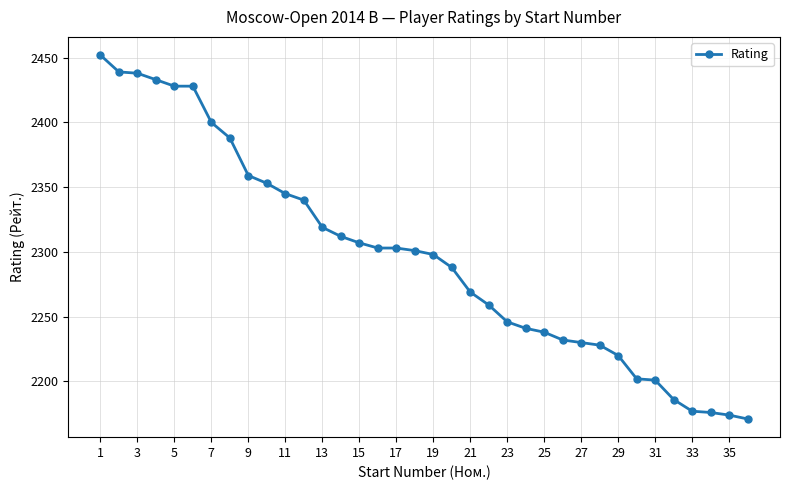

What is the smallest value displayed?

2171